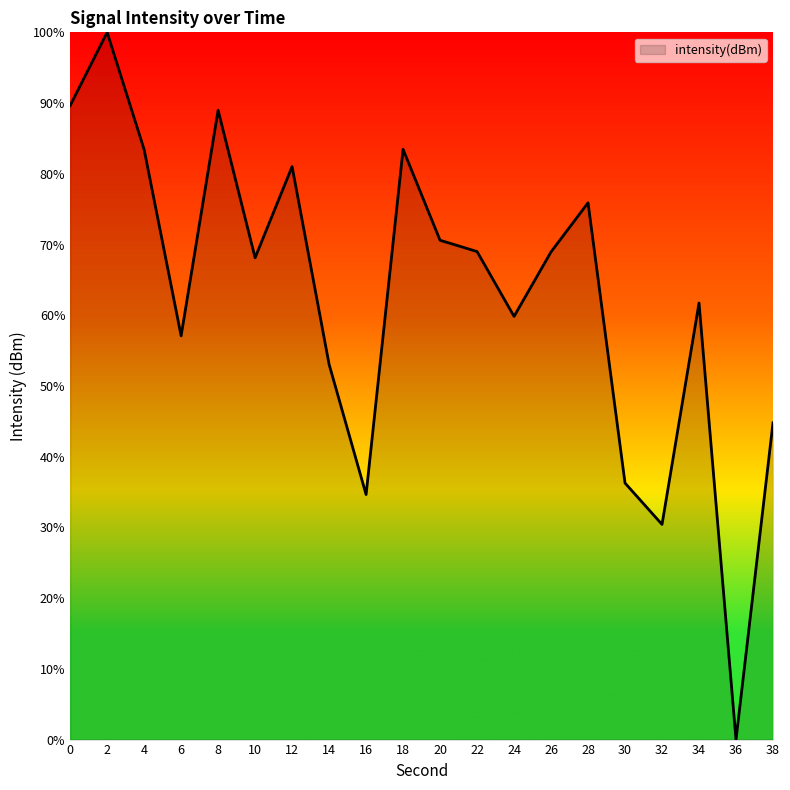

What is the ratio of the value at 10 to the value at 20?

1.0